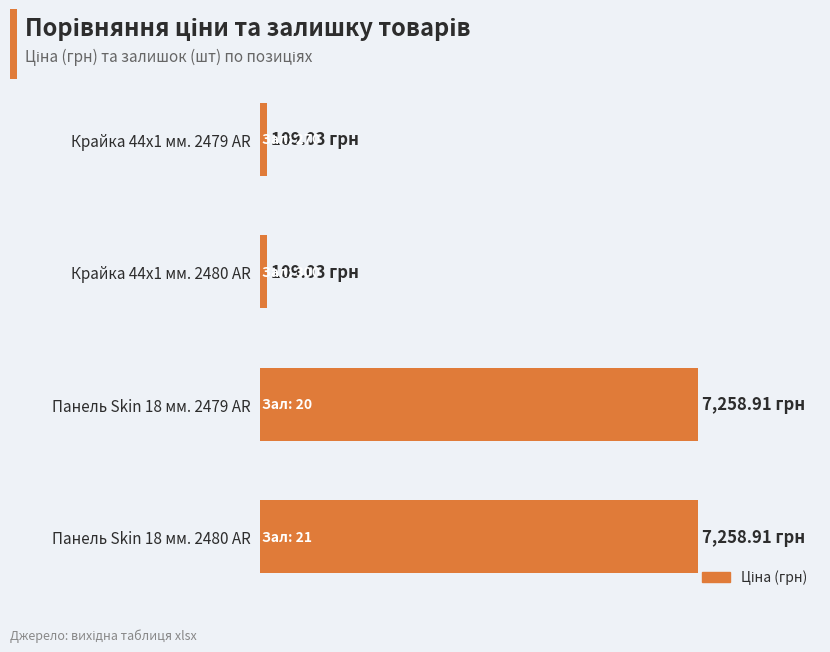

Does the chart contain any negative values?

No